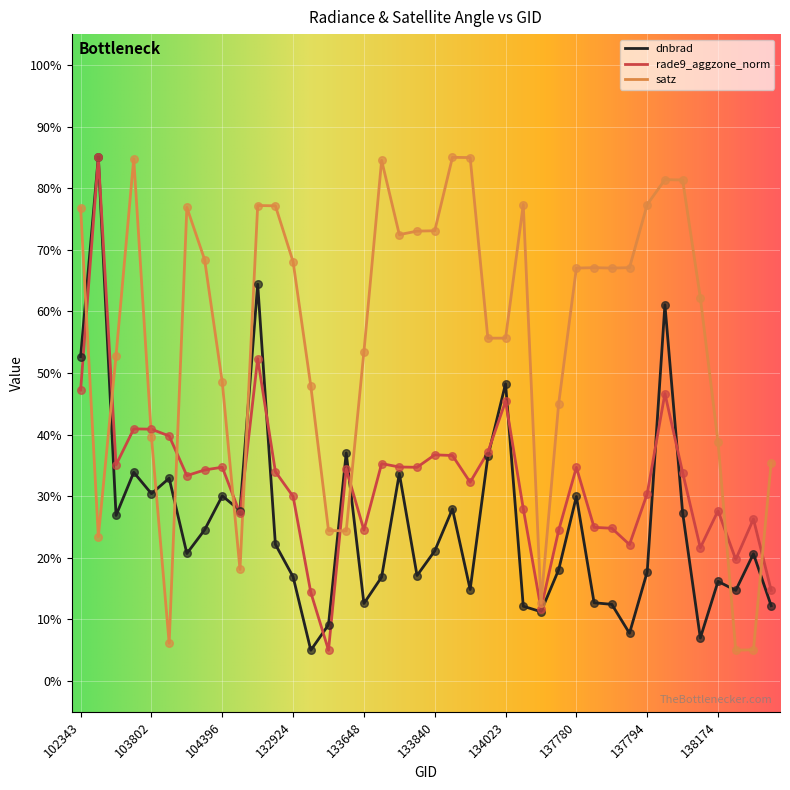

Which series has the largest total across all categories?

satz